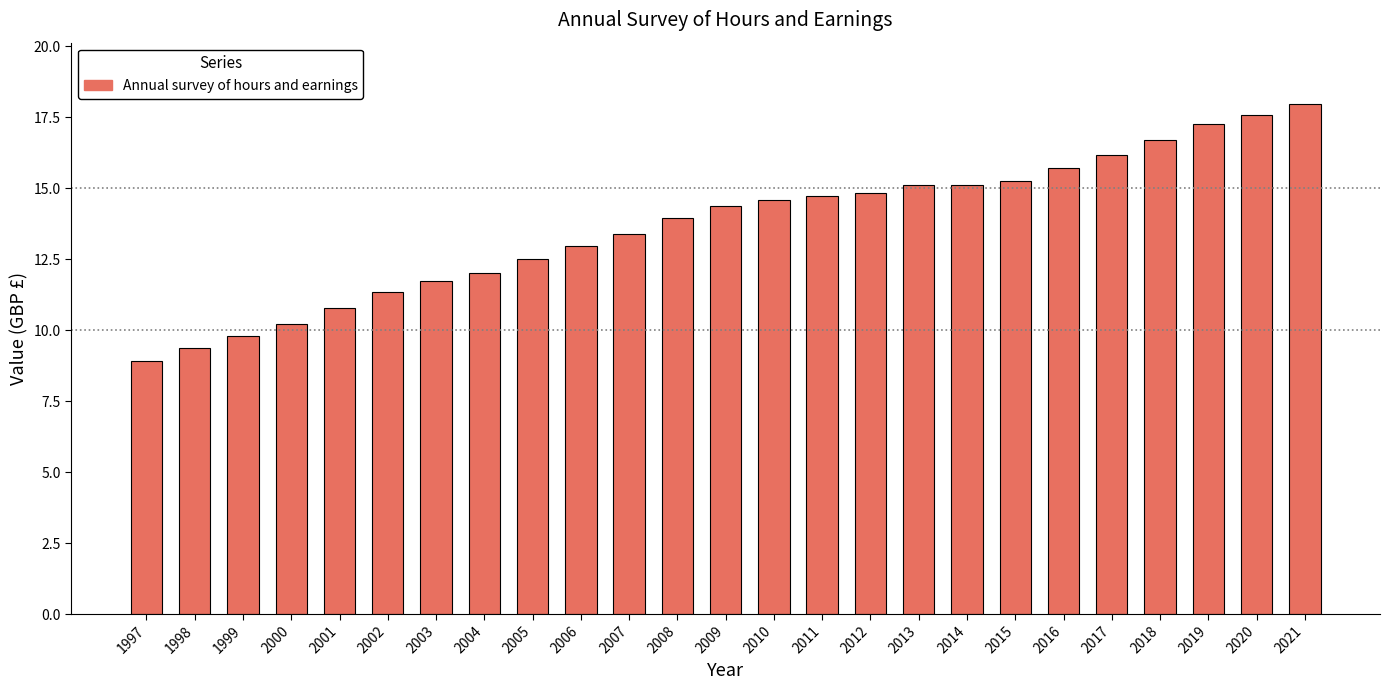

What is the approximate value at 2015?

15.3